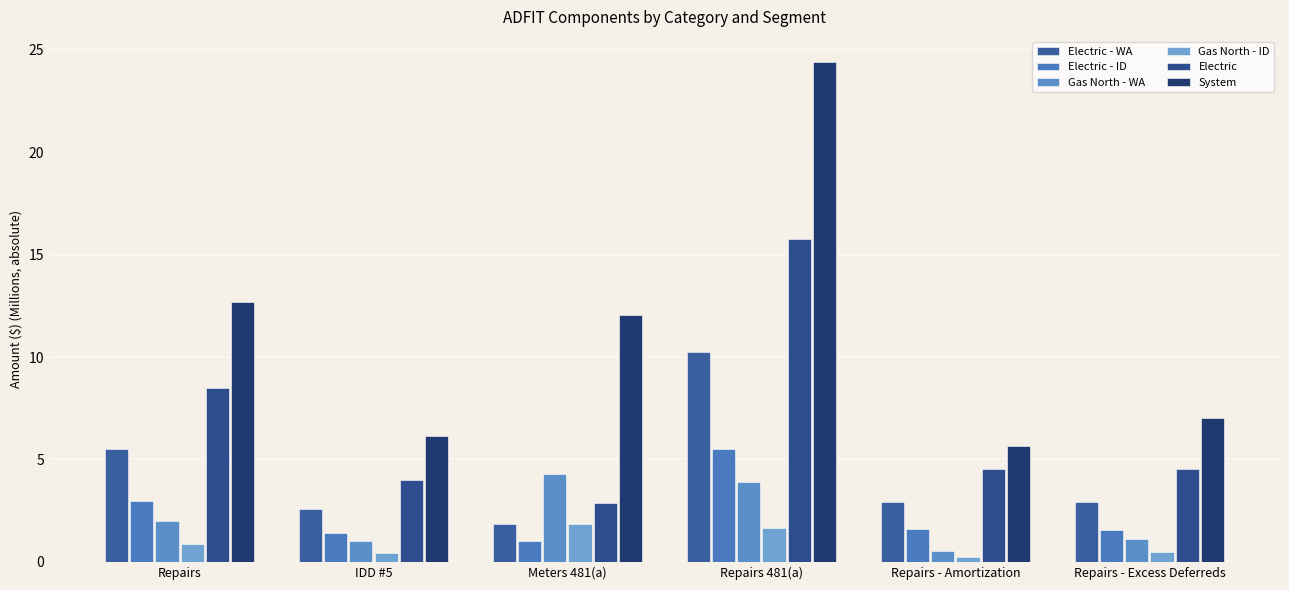

What is the difference between the maximum and minimum values in the System series?

18.7